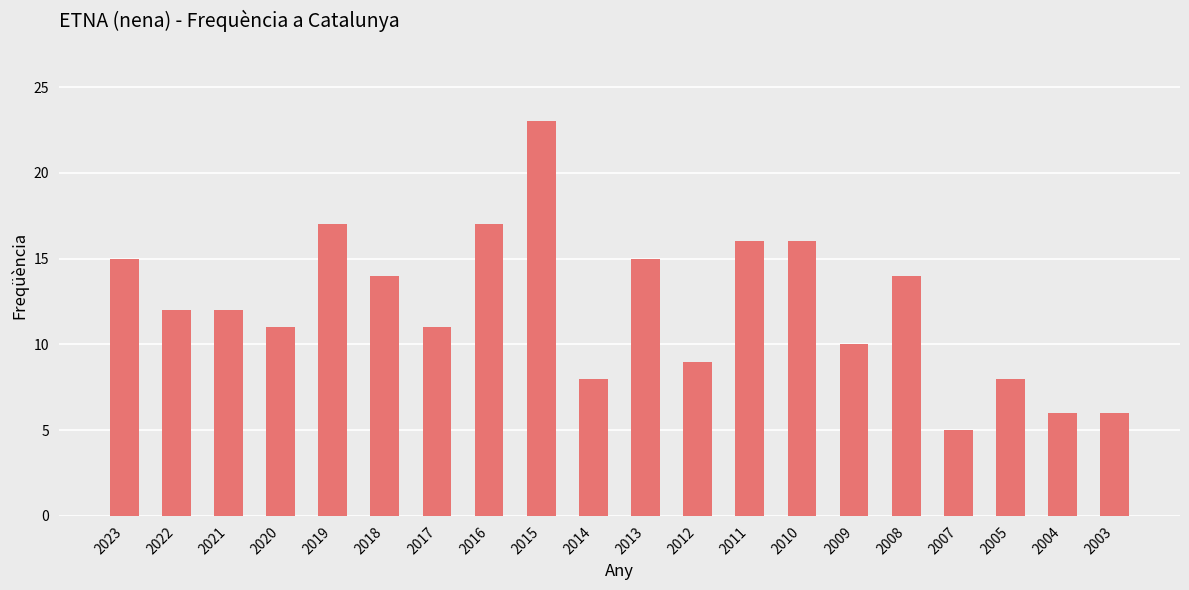

Reading right to left, list all the values displayed in this chart.

6	6	8	5	14	10	16	16	9	15	8	23	17	11	14	17	11	12	12	15